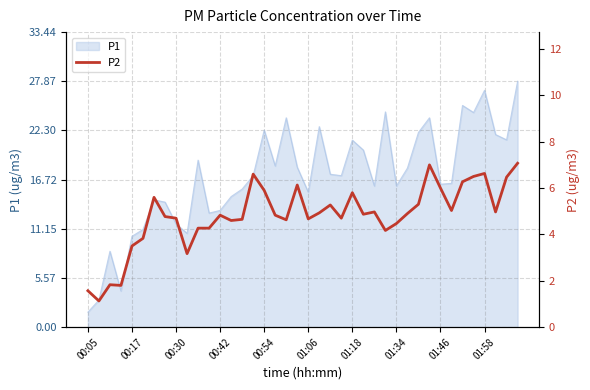

How many values are below 4?

7